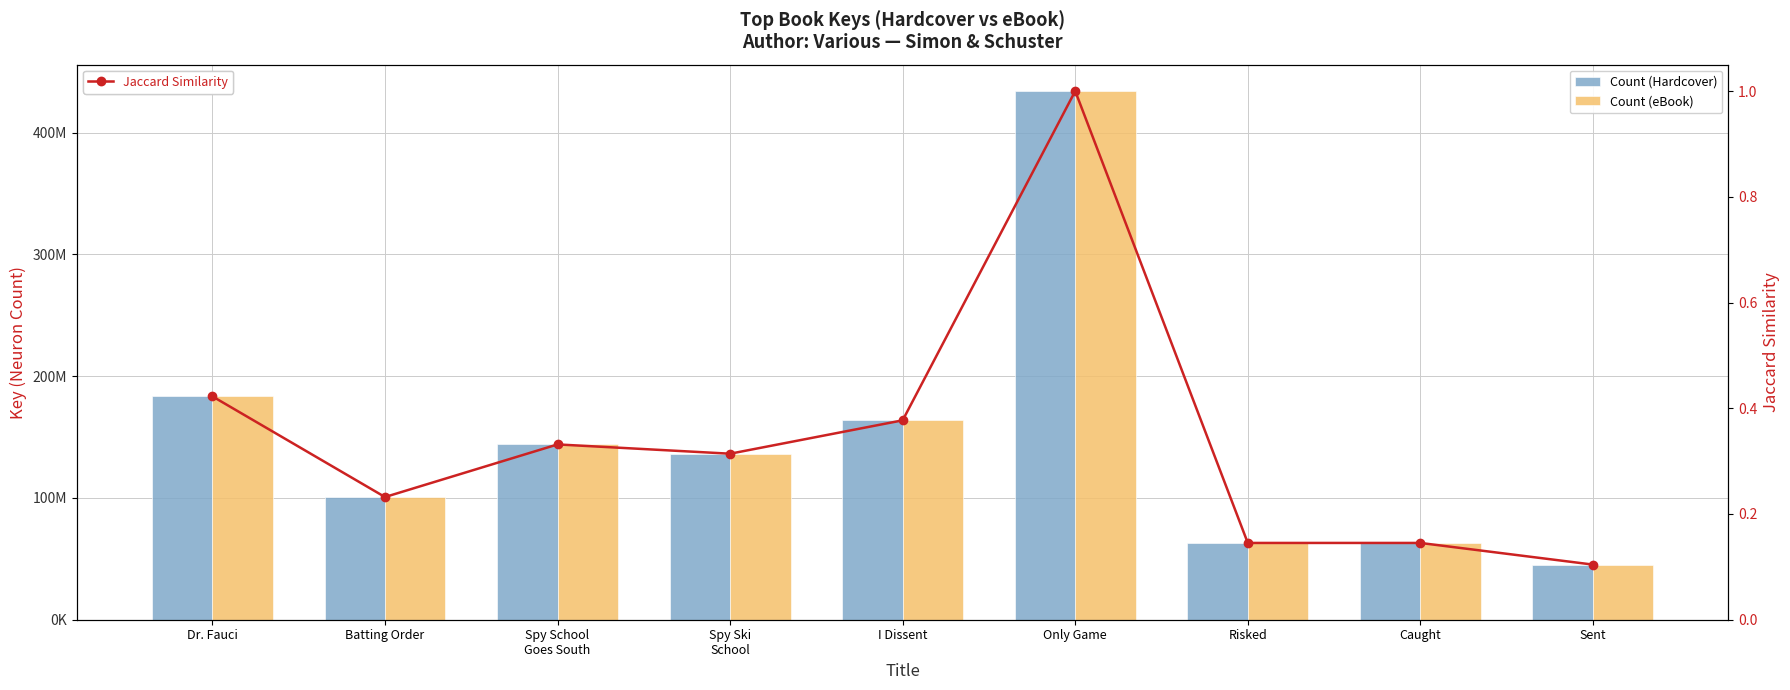

At how many categories does at least one series exceed 153253967?

3